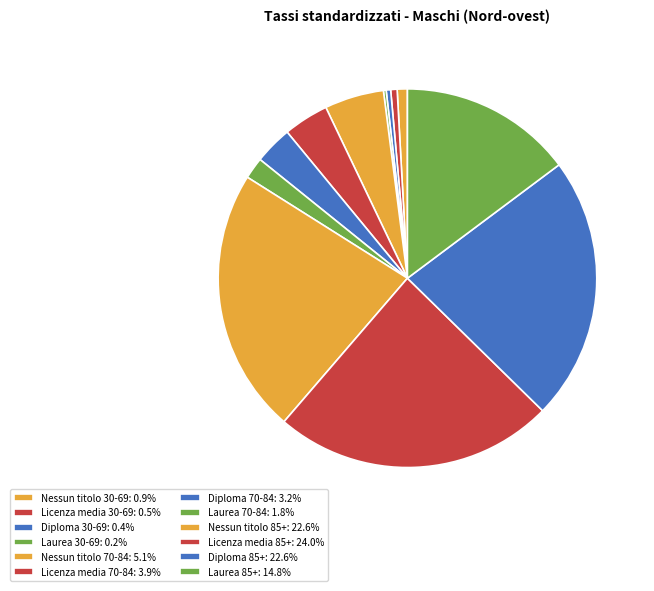

What is the ratio of the value at Licenza media 85+ to the value at Laurea 70-84?

13.1